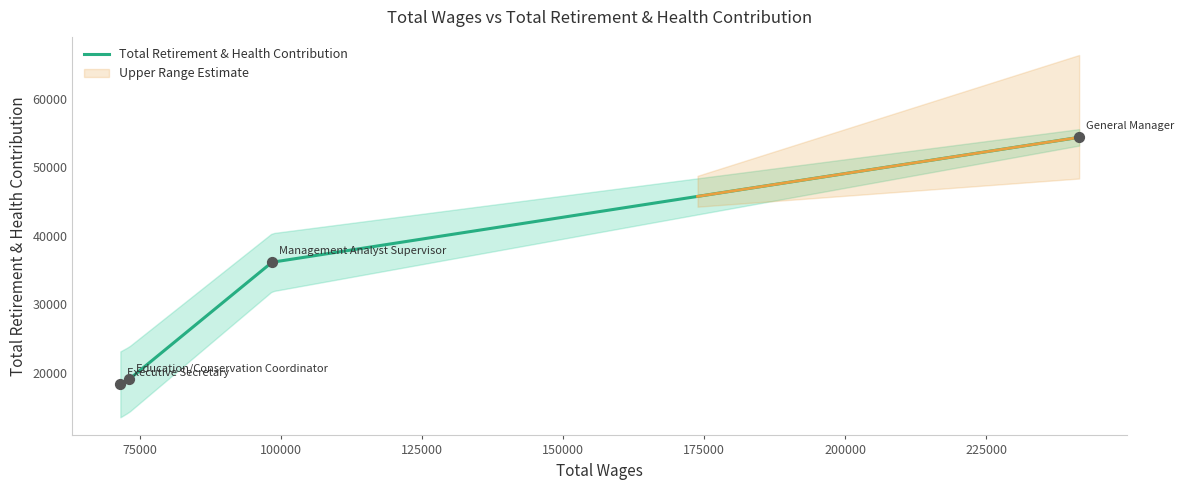

What is the ratio of the value at Education/Conservation Coordinator to the value at Management Analyst Supervisor?

0.5